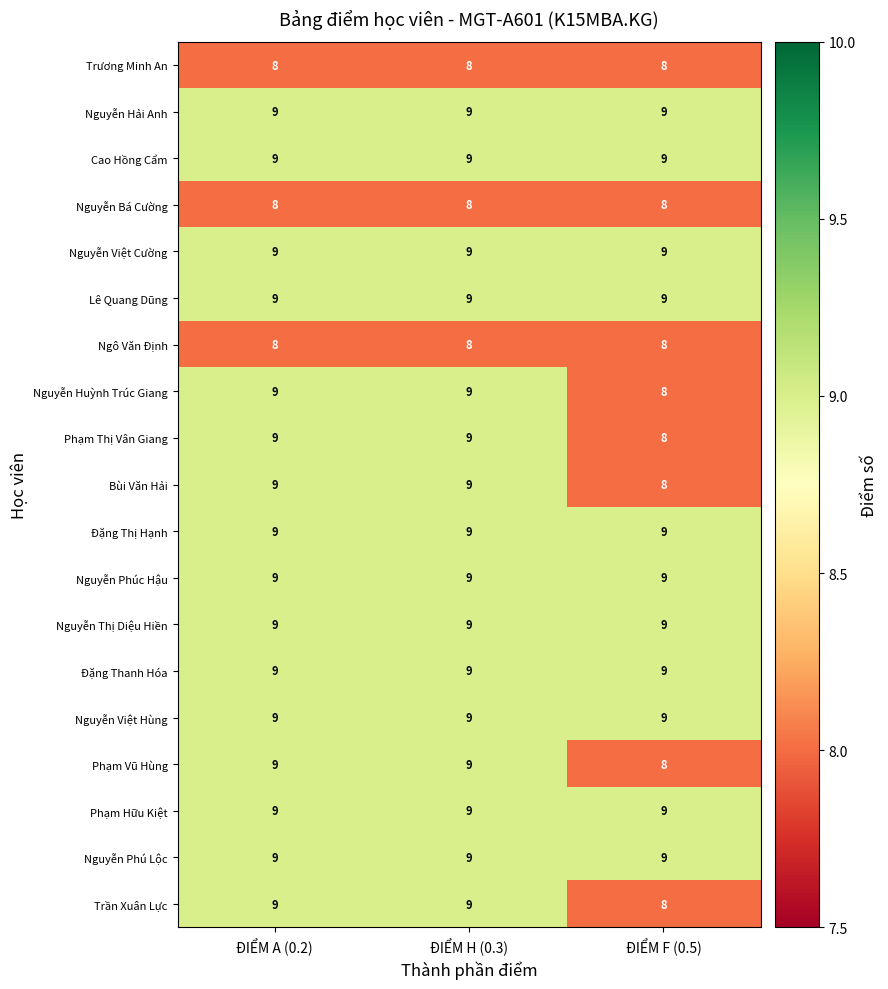

What is the sum of the Nguyễn Phú Lộc values at ĐIỂM A (0.2) and ĐIỂM H (0.3)?

18